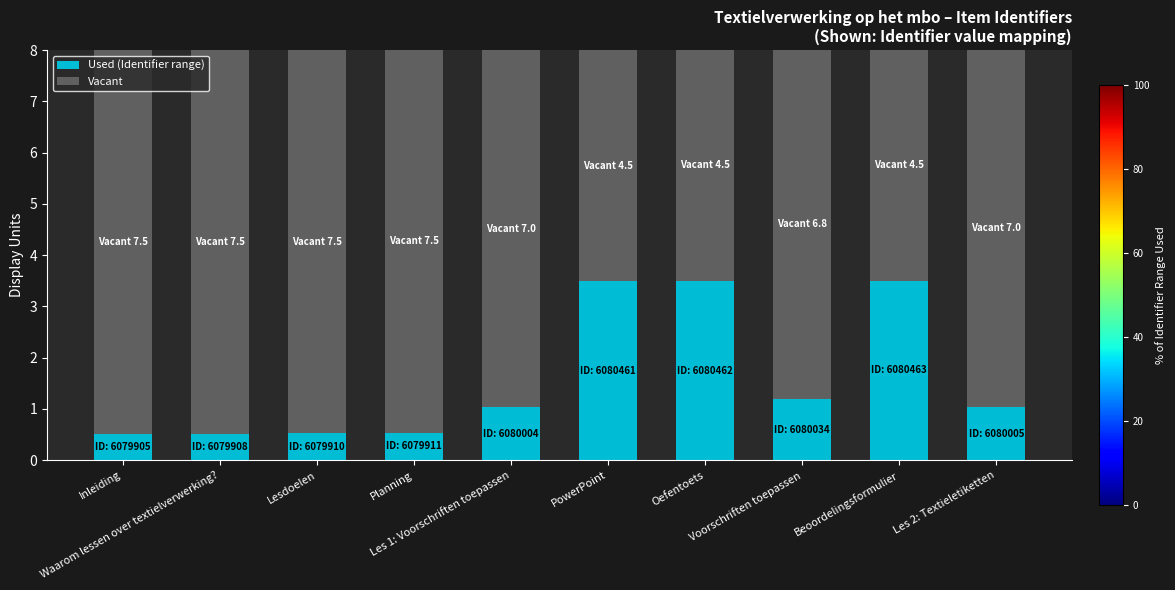

True or false: Used (Identifier range) has a value of 0.5 at Planning.

True